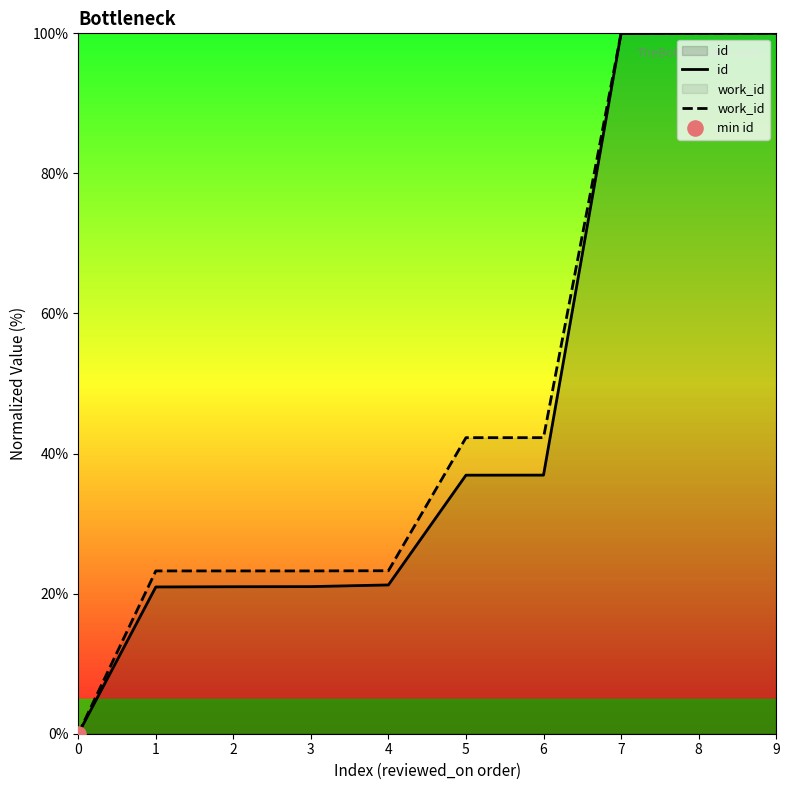

Which series contains the highest Y value?

id